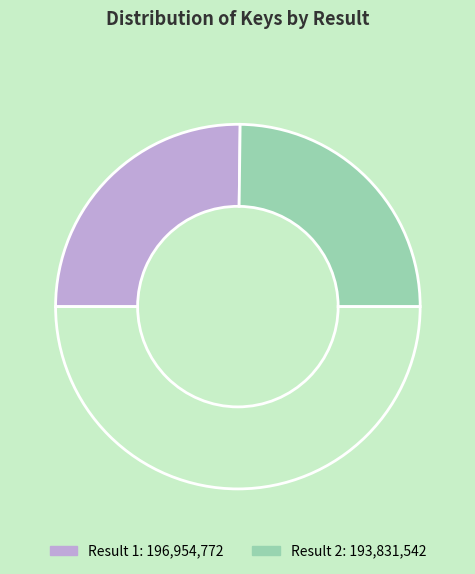

Count the number of slices in the pie.

3